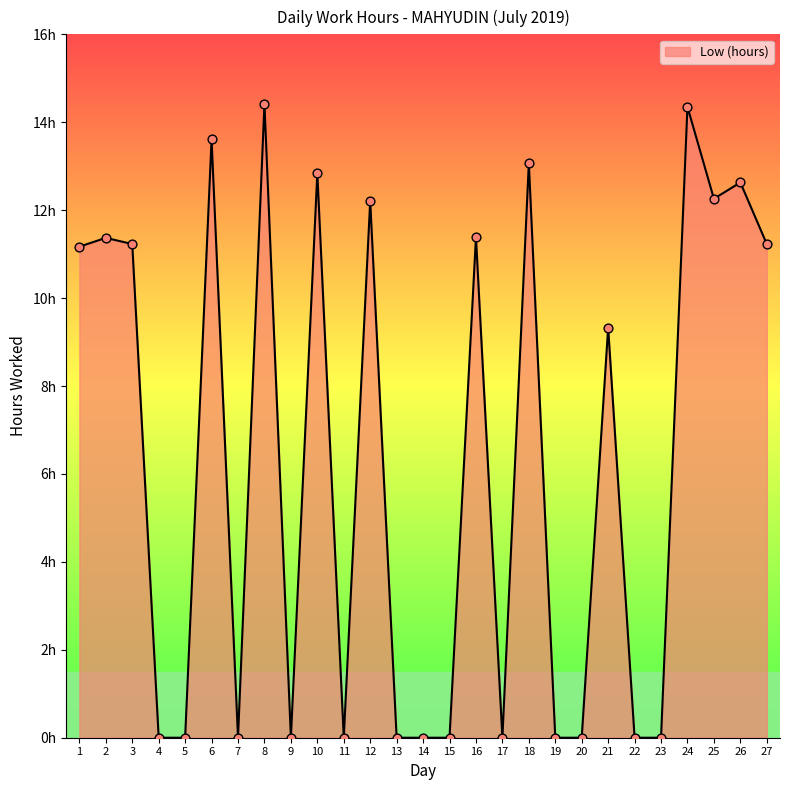

Between 22 and 9, which is larger?

22